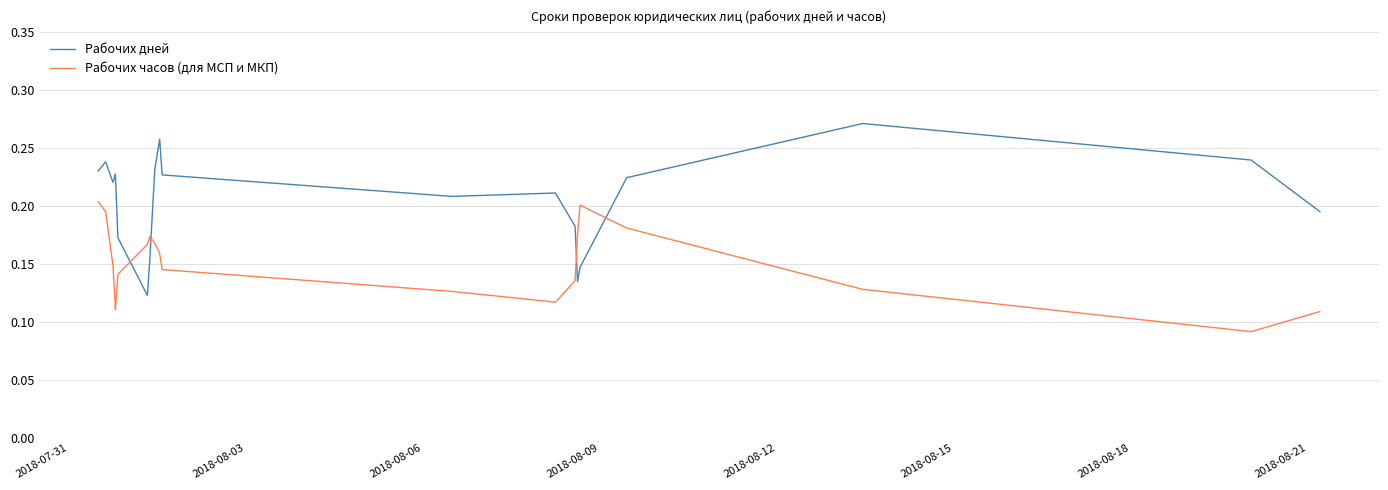

What are all the series names shown in the legend?

Рабочих дней, Рабочих часов (для МСП и МКП)